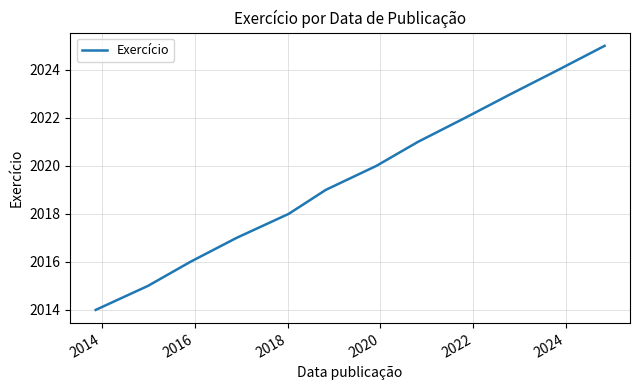

What is the smallest value displayed?

2014